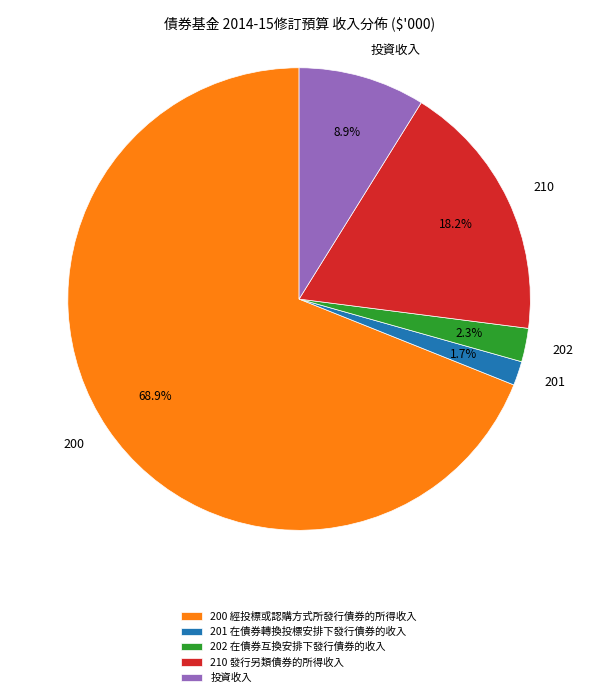

Which category has the smallest portion of the pie?

201